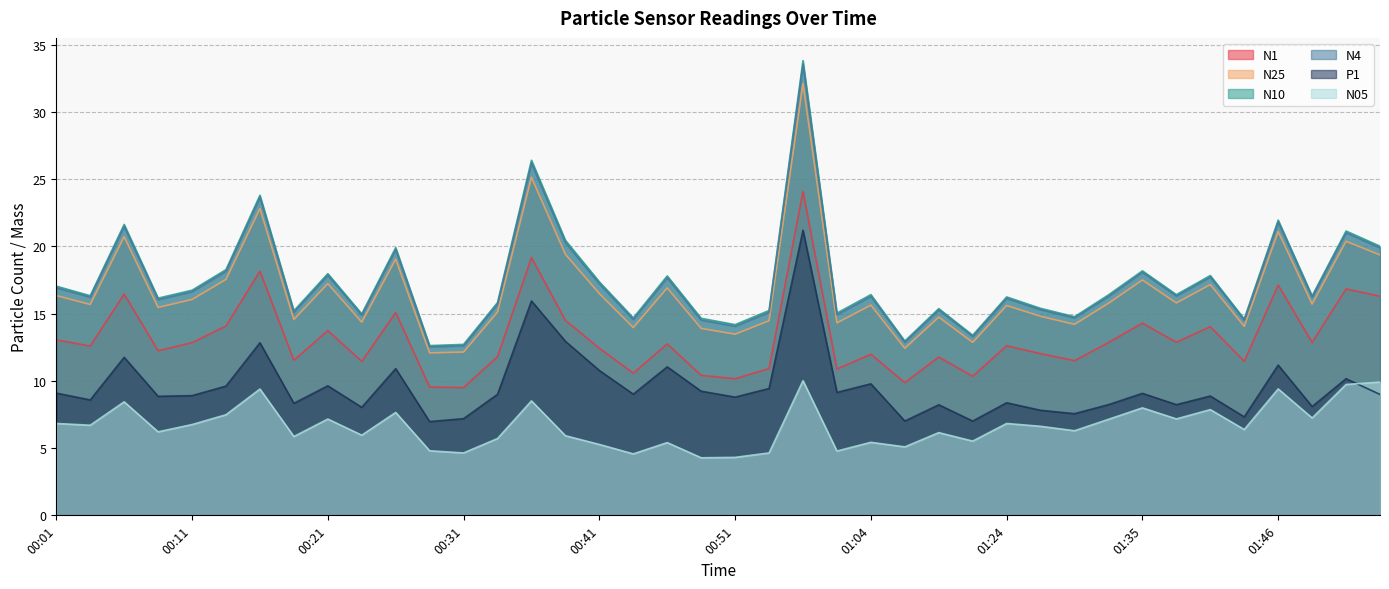

At which category does the chart reach its peak across all series?

00:59